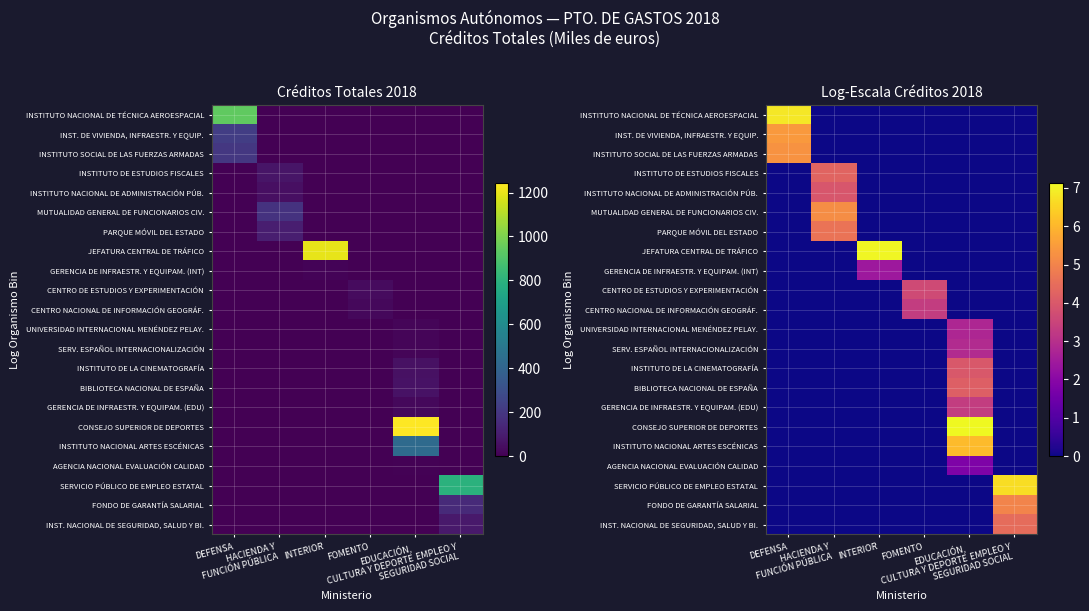

The value of INSTITUTO DE ESTUDIOS FISCALES at HACIENDA Y FUNCIÓN PÚBLICA is 4.3. True or false?

True